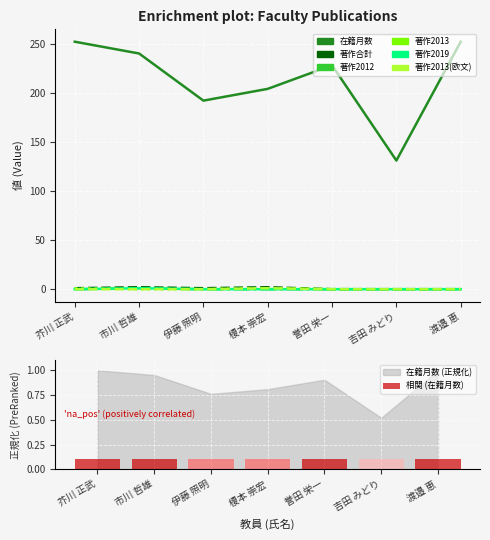

Between 渡邉 恵 and 誉田 栄一, which is larger?

渡邉 恵